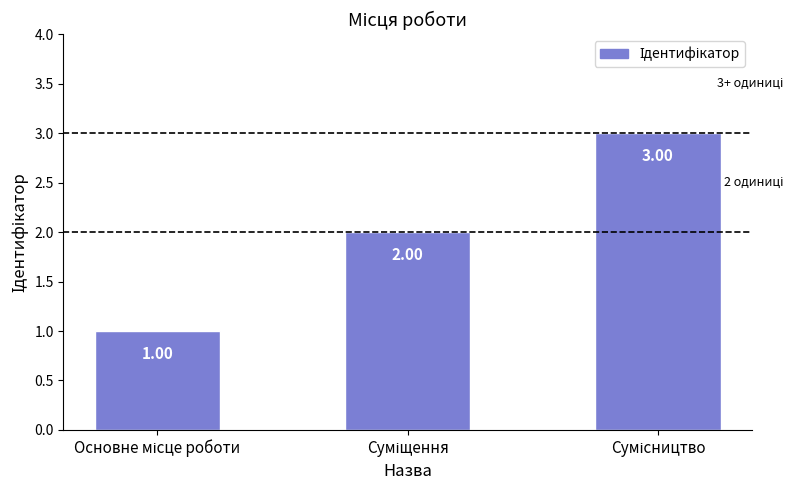

What is the sum of all values?

6